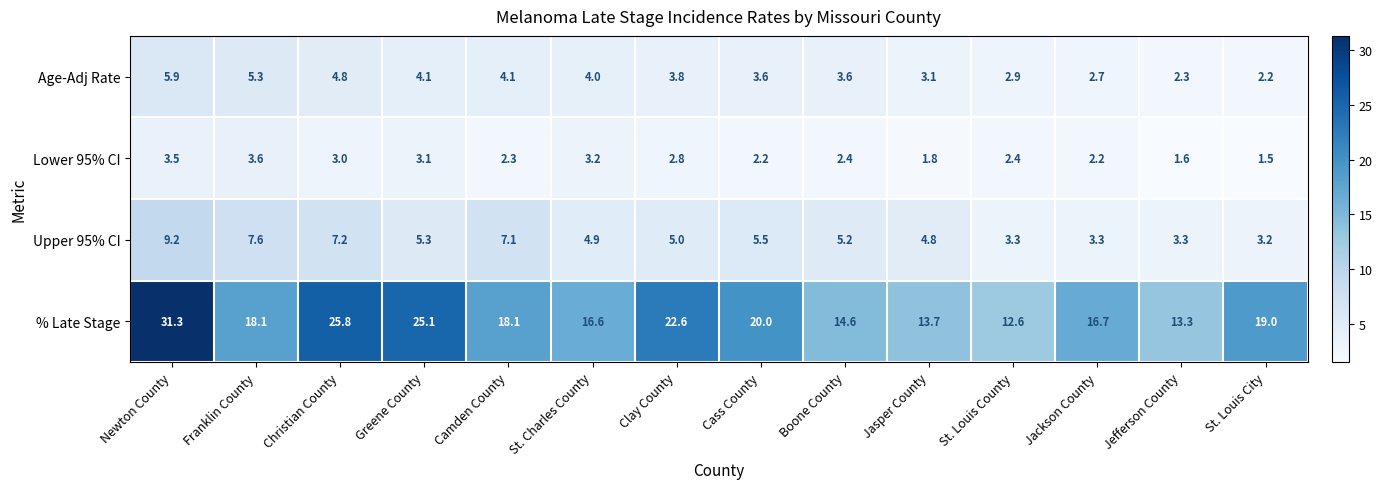

At which label does Upper 95% CI first exceed 5?

Newton County